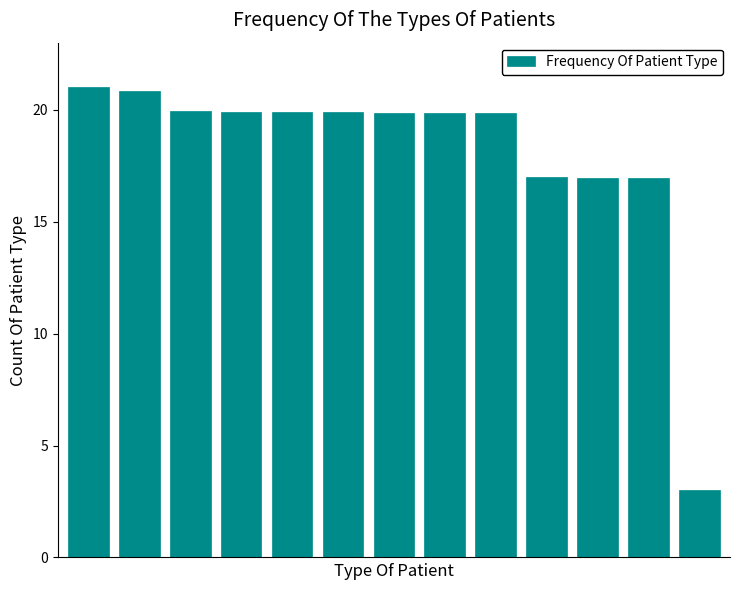

What is the maximum value shown in the chart?

21.0